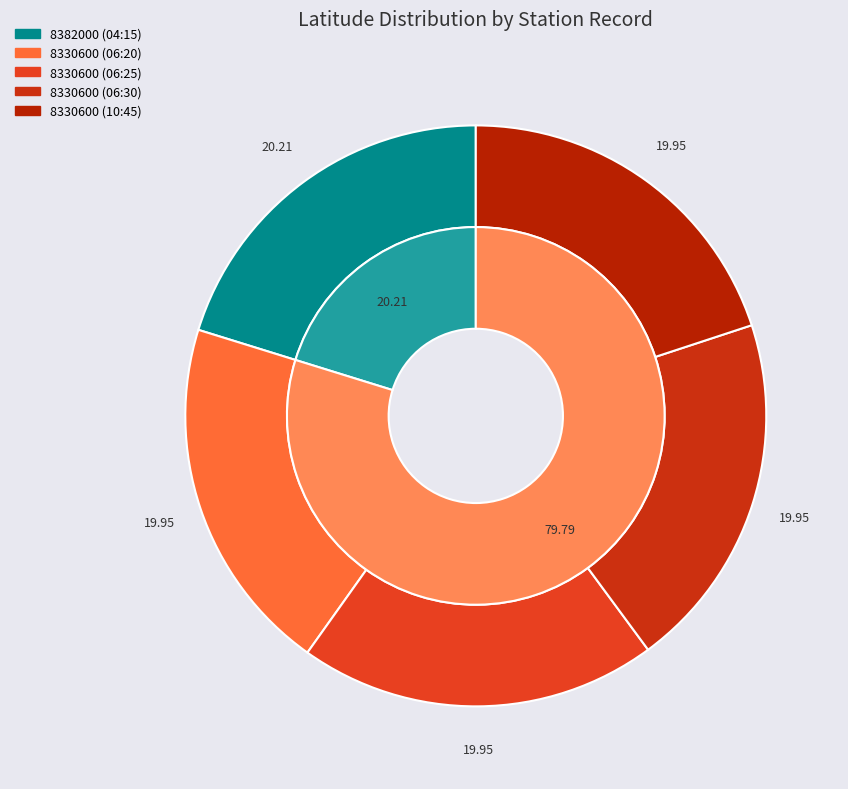

Does 8330600 (06:25) account for over 50% of the chart?

No